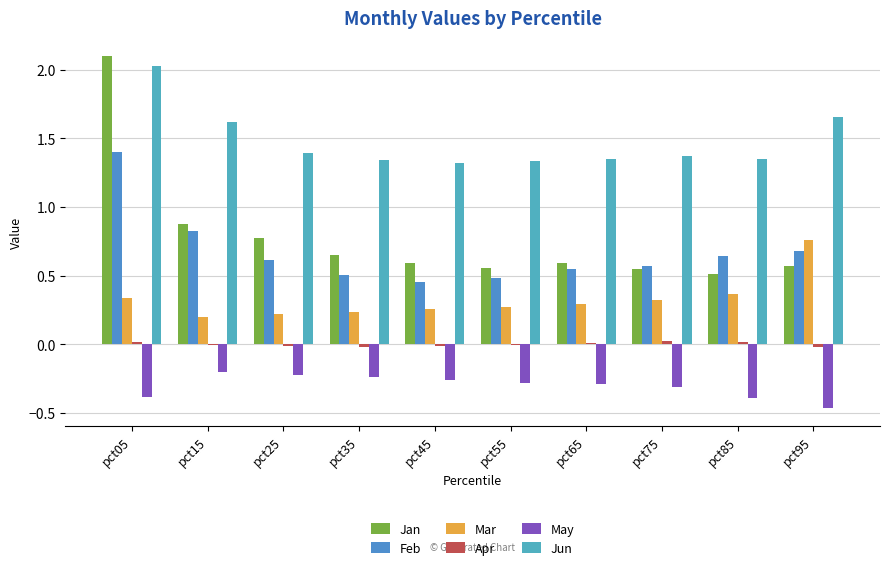

At which label does Jan reach its peak?

pct05